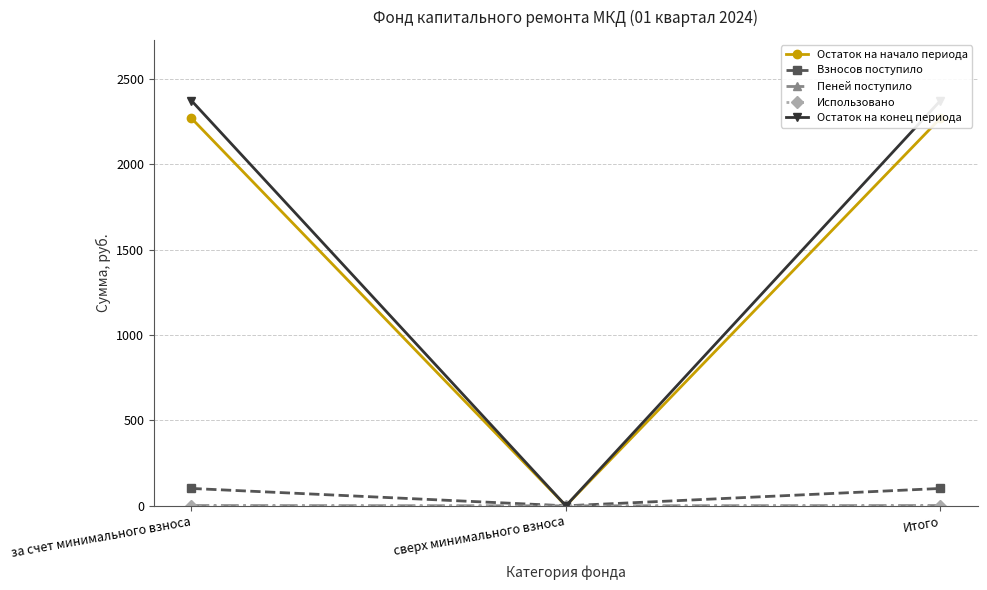

Between сверх минимального взноса and Итого, which series saw the biggest shift?

Остаток на конец периода